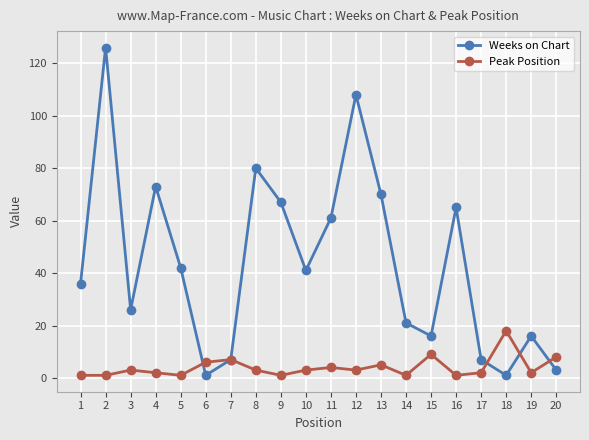

Is it true that Peak Position equals 2 at 19?

True